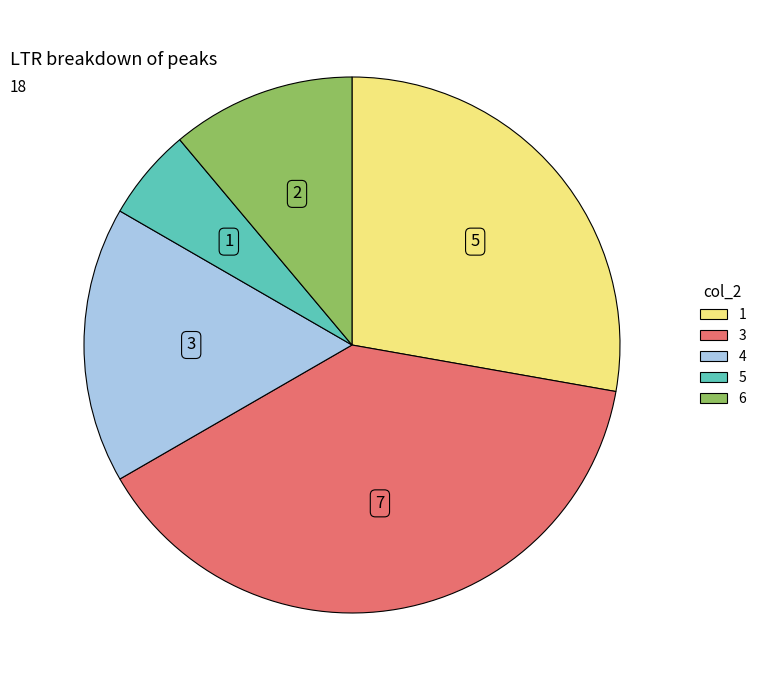

Count the number of slices in the pie.

5